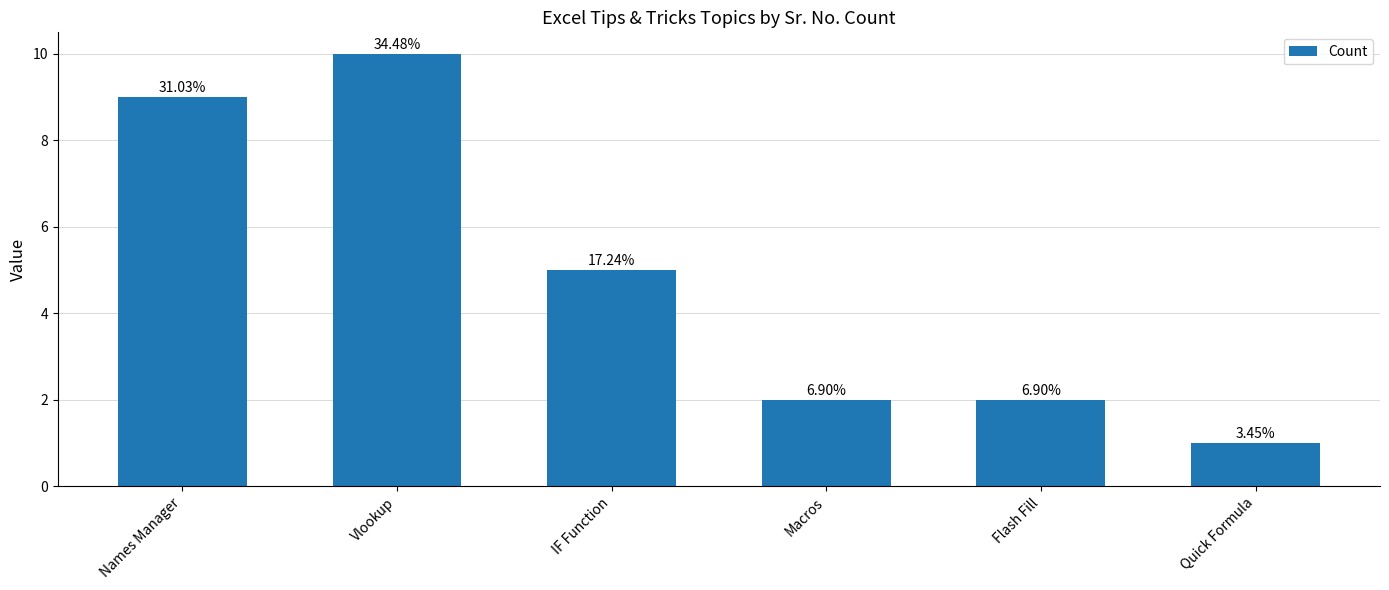

Does the chart contain any negative values?

No